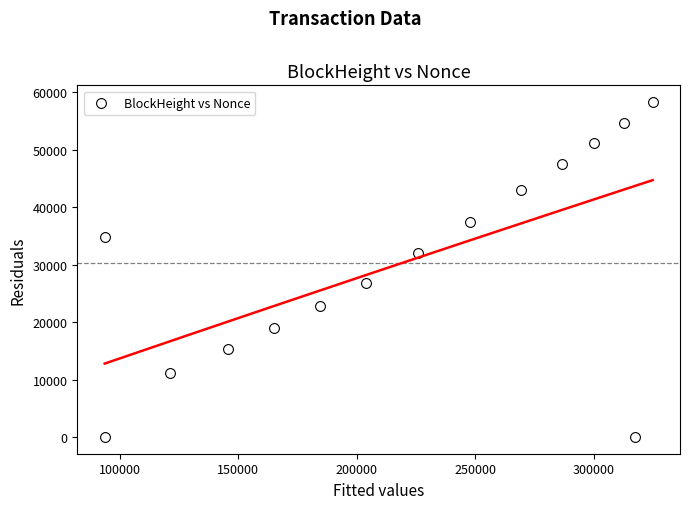

What is the range of X values (max minus min)?

231354